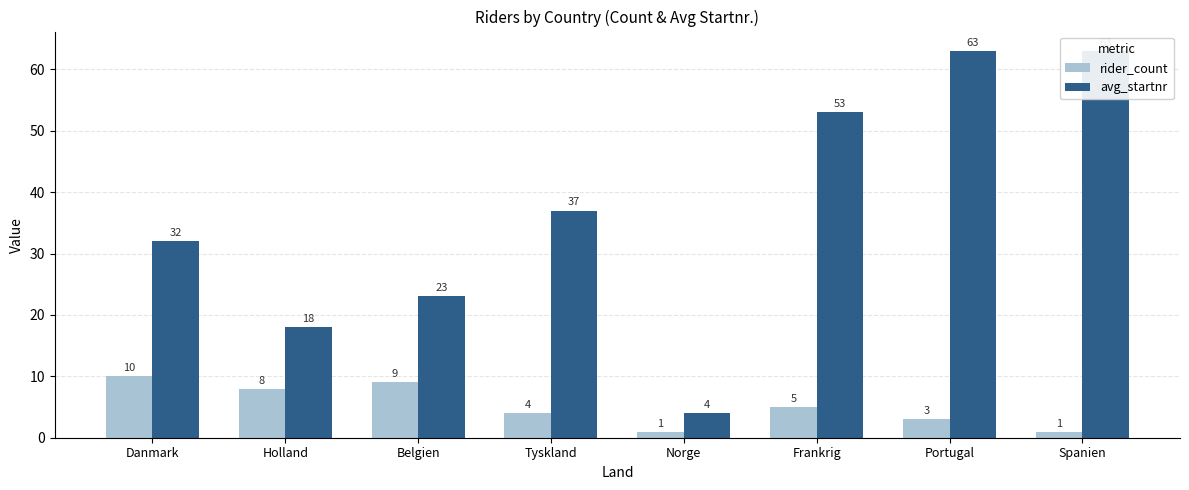

List the series in order of their peak value, highest first.

avg_startnr, rider_count